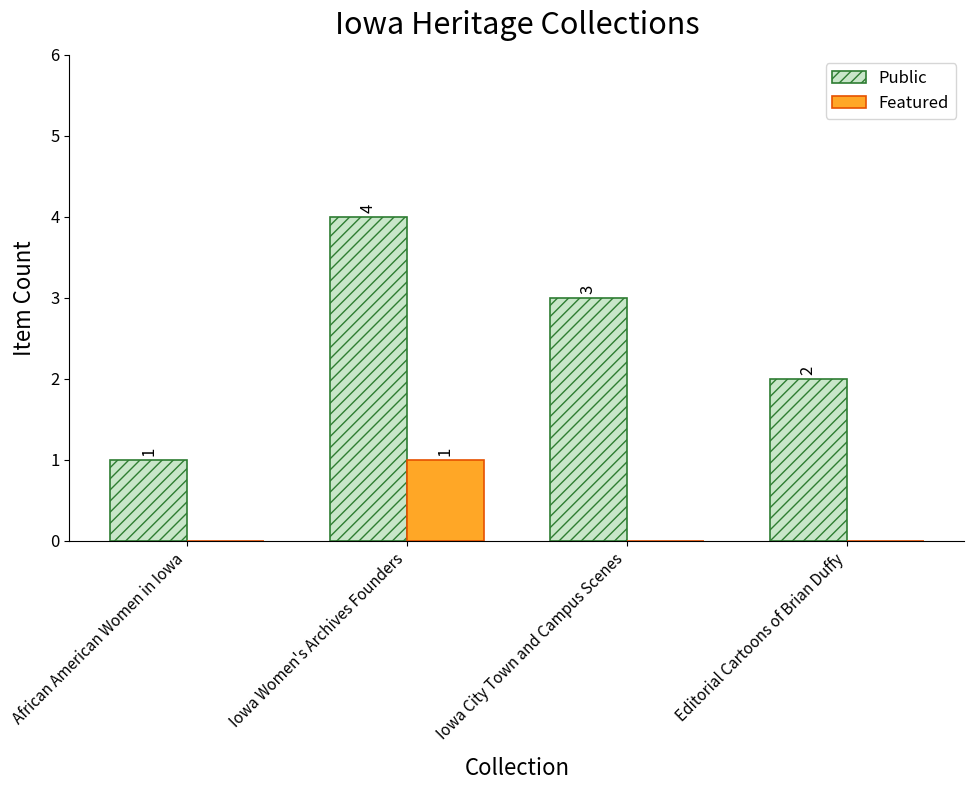

What is the sum of all Public values?

10